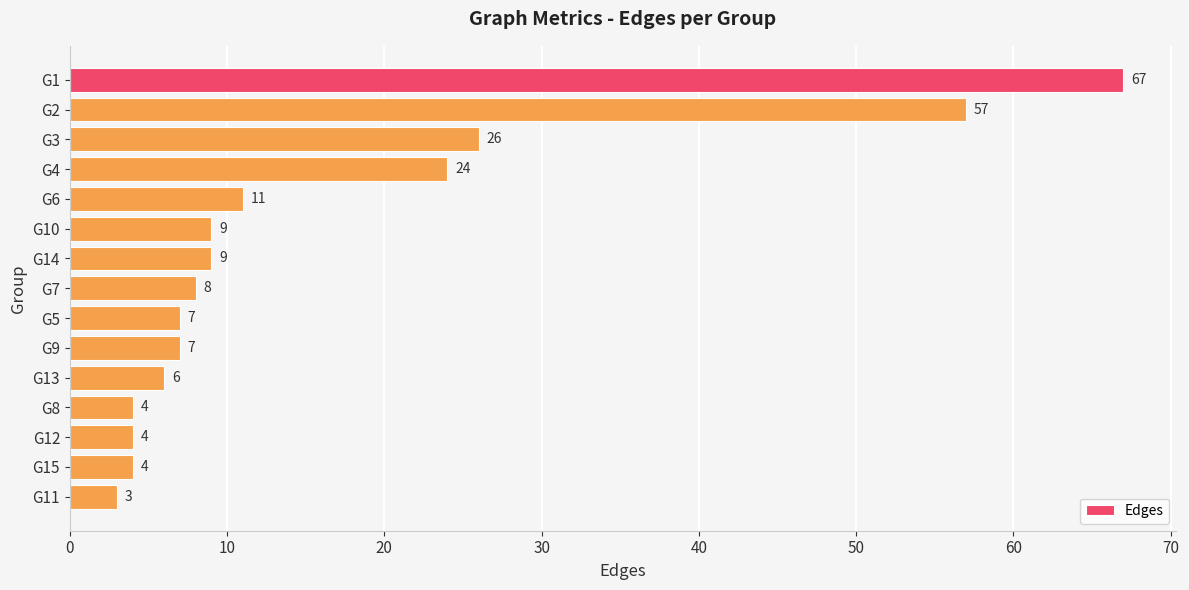

How many values are below 8?

7